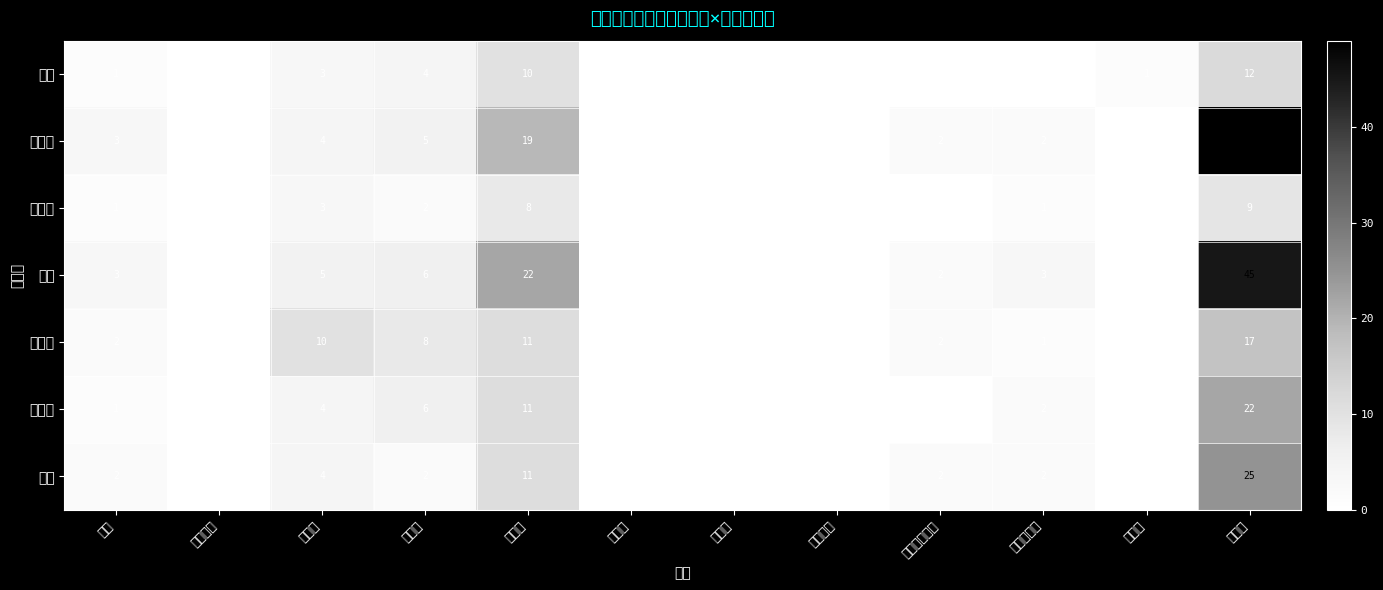

Rank the series by their maximum value, from highest to lowest.

山城北, 南丹, 丹後, 中丹東, 中丹西, 乙訓, 山城南